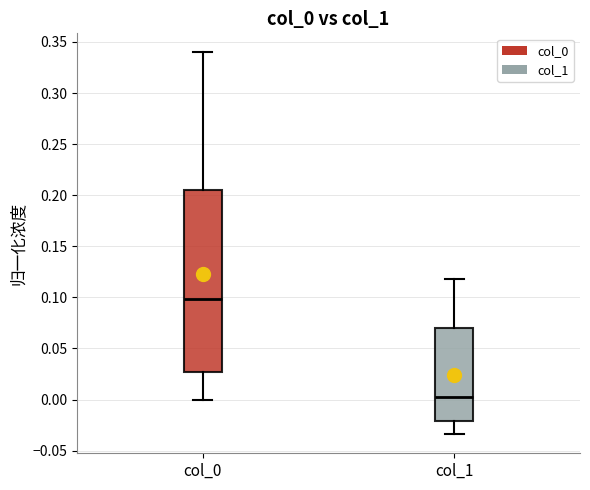

Reading left to right, read every box against the y-axis: the position of its median line, the range the box covers, and the ends of its whiskers. The values are not printed on the chart, so give them approximately, as read against the axis.

col_0: median 0.100, box 0.025 to 0.205, whiskers 0.000 to 0.340
col_1: median 0.000, box -0.020 to 0.070, whiskers -0.035 to 0.120